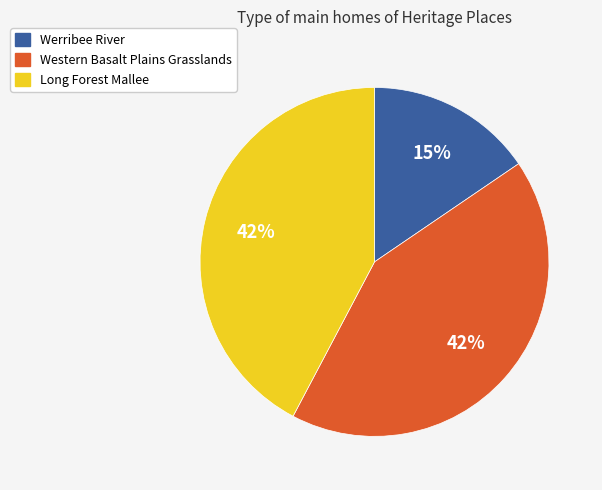

To the nearest percent, what is the combined percentage of Long Forest Mallee and Werribee River?

58%